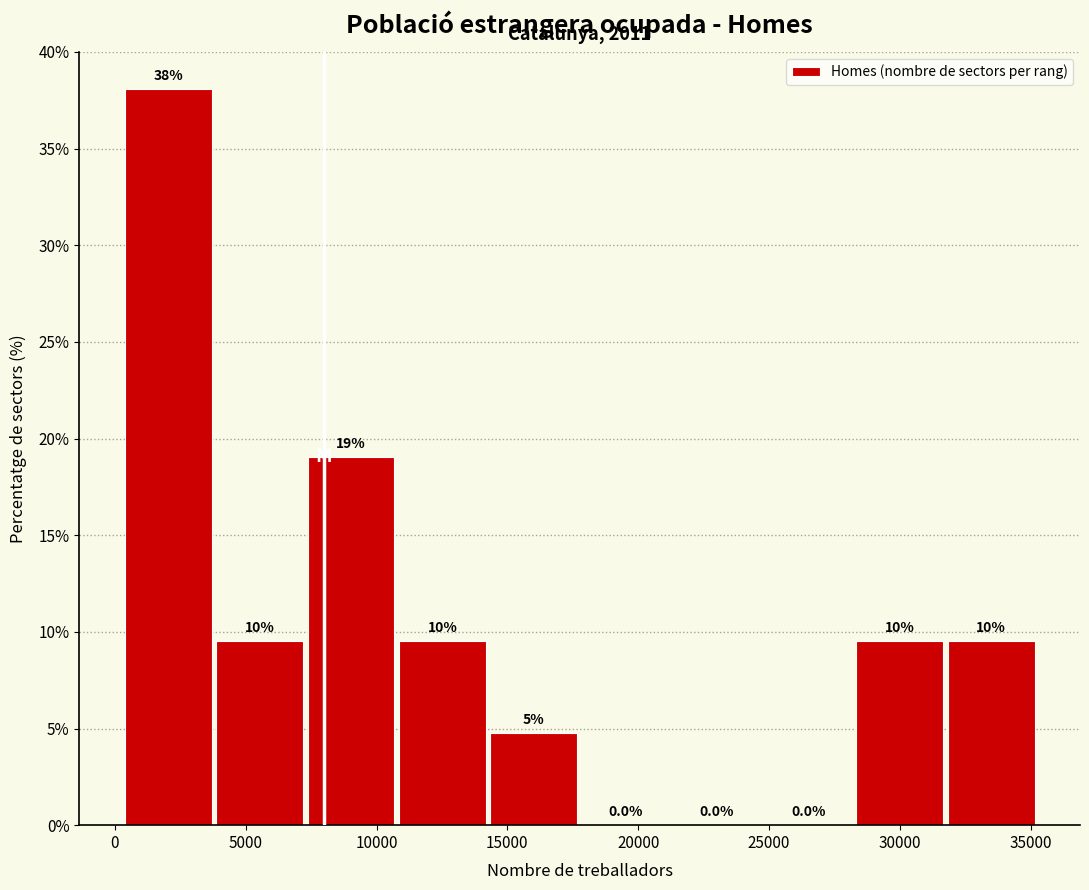

Which range on the x-axis has the tallest bar?

500 to 4000